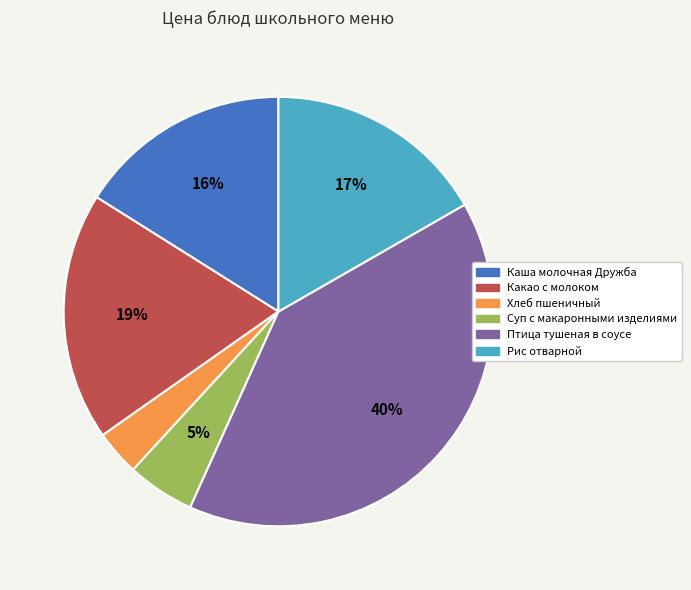

What percentage is the Каша молочная Дружба slice, to the nearest percent?

16%